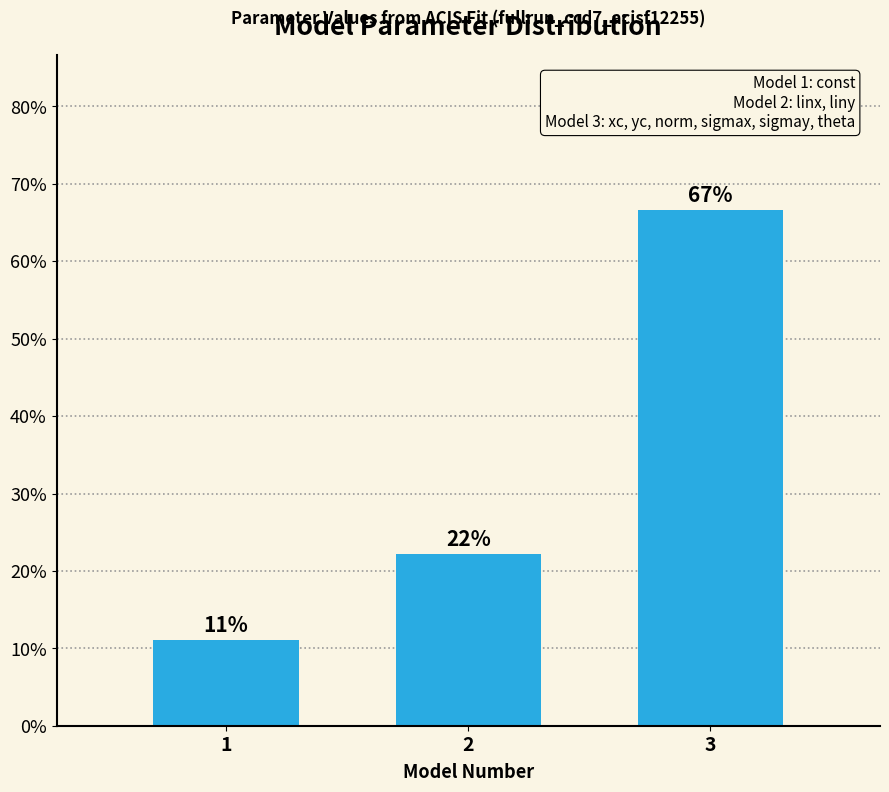

Are the bars horizontal?

No